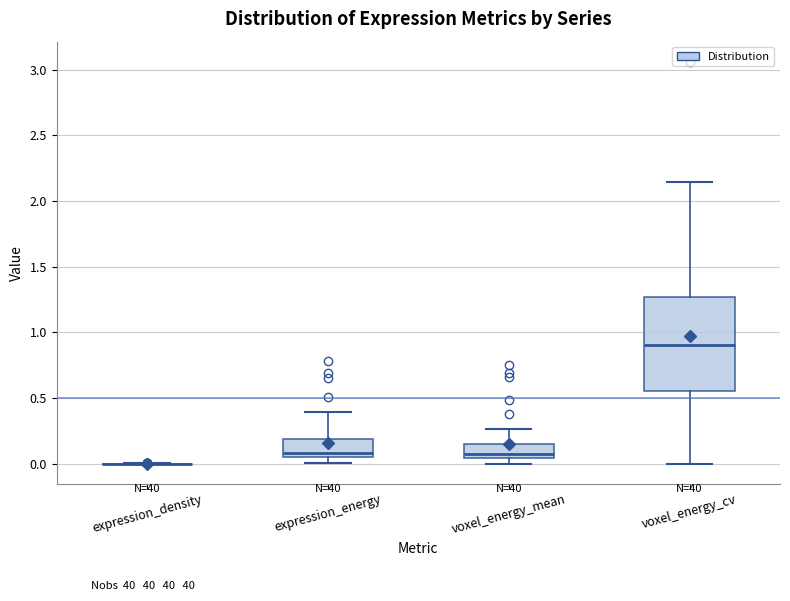

Which box is the tallest, from its lower edge to its upper edge?

voxel_energy_cv